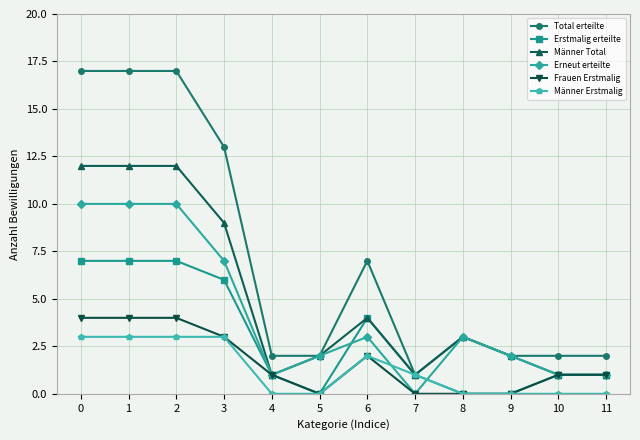

True or false: Frauen Erstmalig has more than 0 points higher than both neighbors.

True